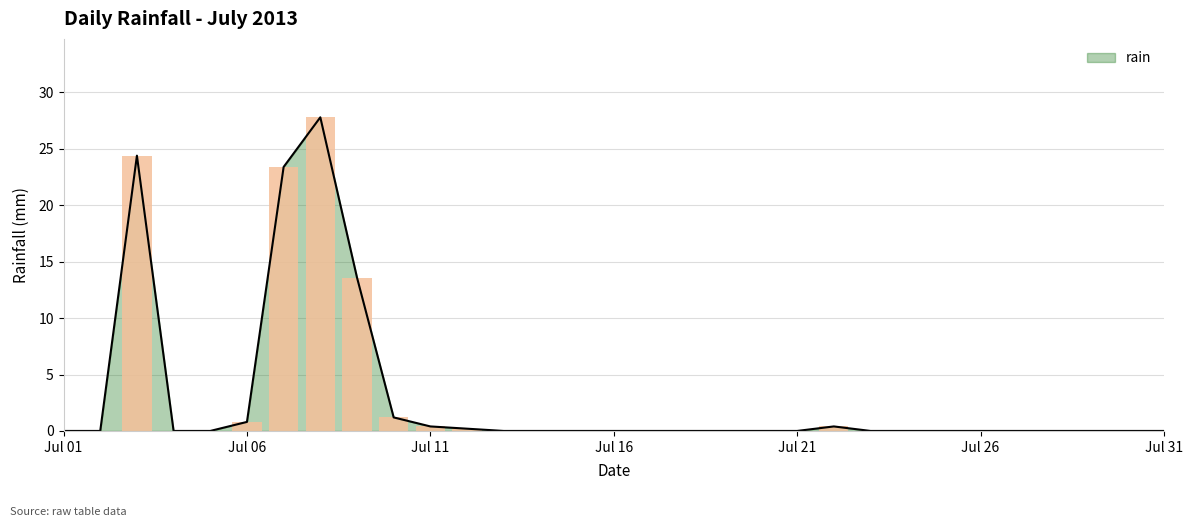

Is it true that rain equals 0.0 at Jul 31?

True